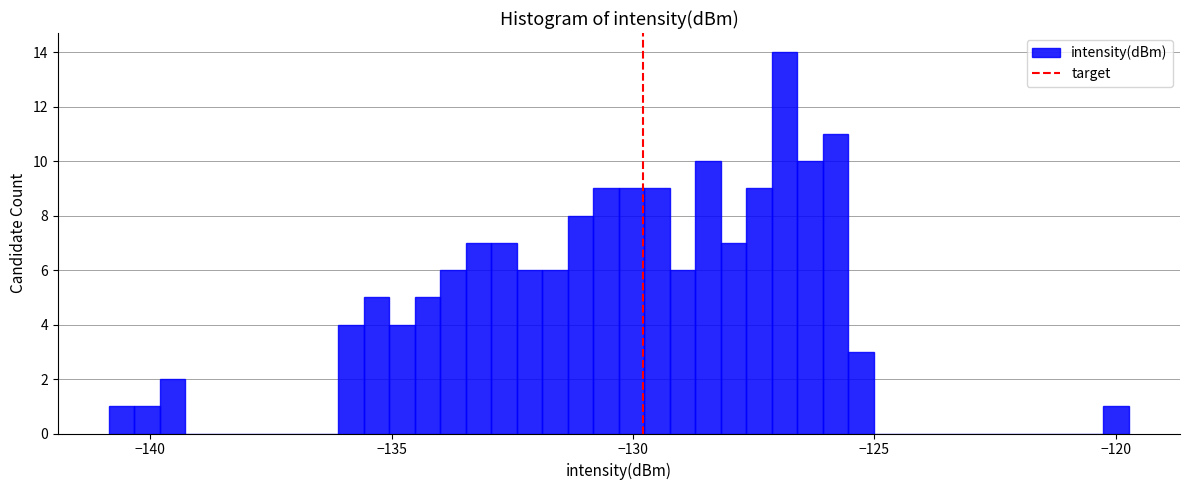

Around what value on the x-axis is the tallest bar? Give the approximate position of its centre, as read against the axis.

-127.0